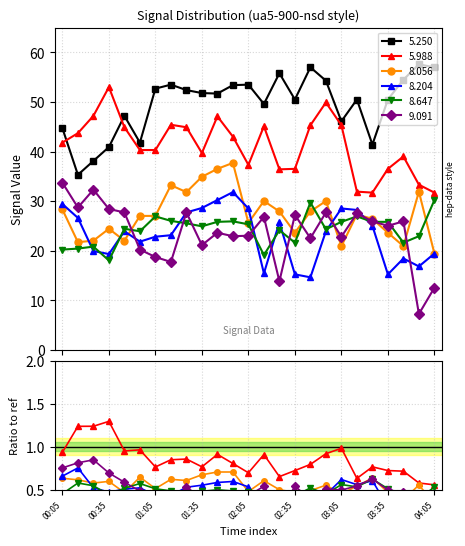

How many series are shown in this chart?

6